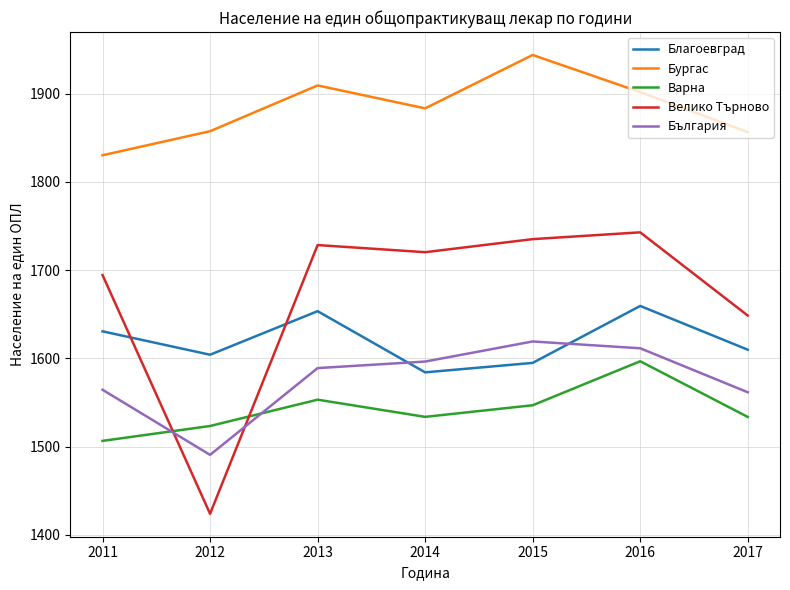

What is the sum of the Бургас values at 2011 and 2016?

3732.0